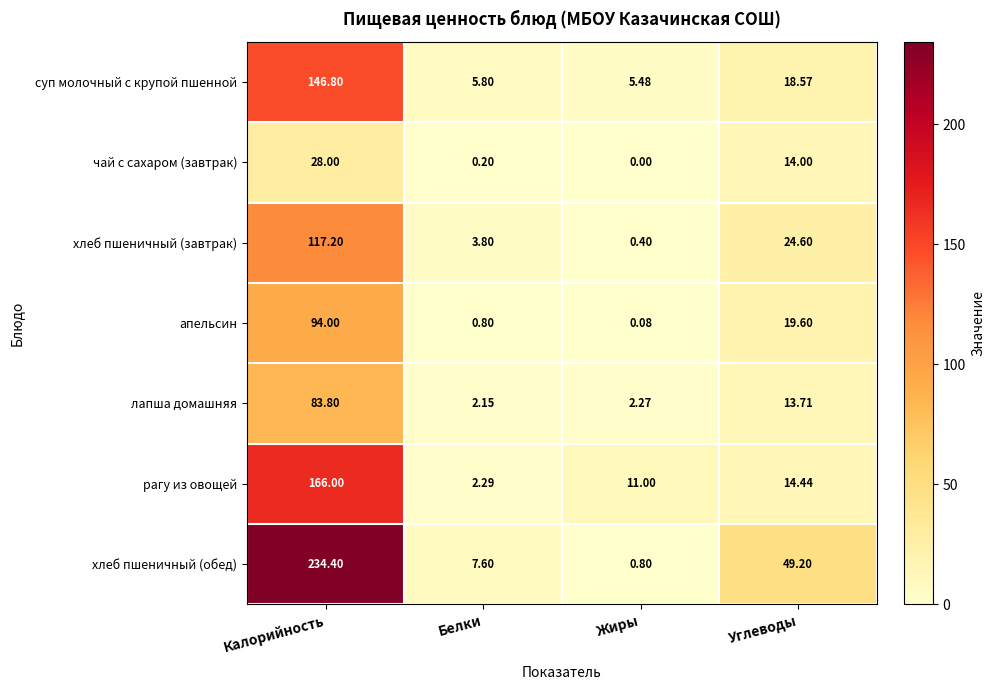

Which label corresponds to the largest value in the chart?

Калорийность